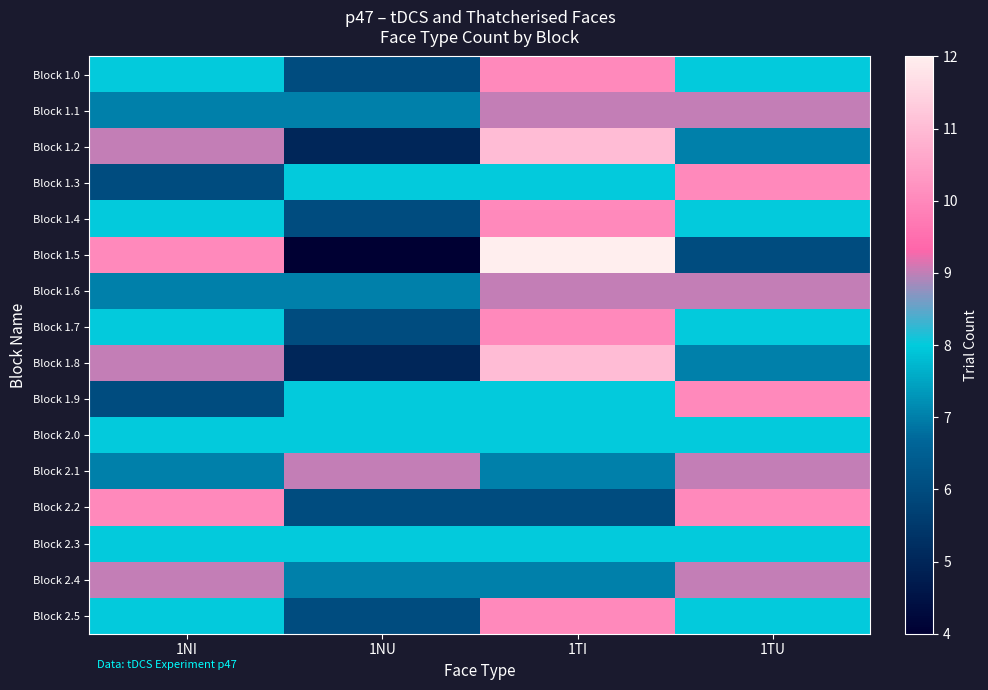

Reading right to left, what are all the values shown in this chart?

Block 1.0: 1TU=8	1TI=10	1NU=6	1NI=8
Block 1.1: 1TU=9	1TI=9	1NU=7	1NI=7
Block 1.2: 1TU=7	1TI=11	1NU=5	1NI=9
Block 1.3: 1TU=10	1TI=8	1NU=8	1NI=6
Block 1.4: 1TU=8	1TI=10	1NU=6	1NI=8
Block 1.5: 1TU=6	1TI=12	1NU=4	1NI=10
Block 1.6: 1TU=9	1TI=9	1NU=7	1NI=7
Block 1.7: 1TU=8	1TI=10	1NU=6	1NI=8
Block 1.8: 1TU=7	1TI=11	1NU=5	1NI=9
Block 1.9: 1TU=10	1TI=8	1NU=8	1NI=6
Block 2.0: 1TU=8	1TI=8	1NU=8	1NI=8
Block 2.1: 1TU=9	1TI=7	1NU=9	1NI=7
Block 2.2: 1TU=10	1TI=6	1NU=6	1NI=10
Block 2.3: 1TU=8	1TI=8	1NU=8	1NI=8
Block 2.4: 1TU=9	1TI=7	1NU=7	1NI=9
Block 2.5: 1TU=8	1TI=10	1NU=6	1NI=8